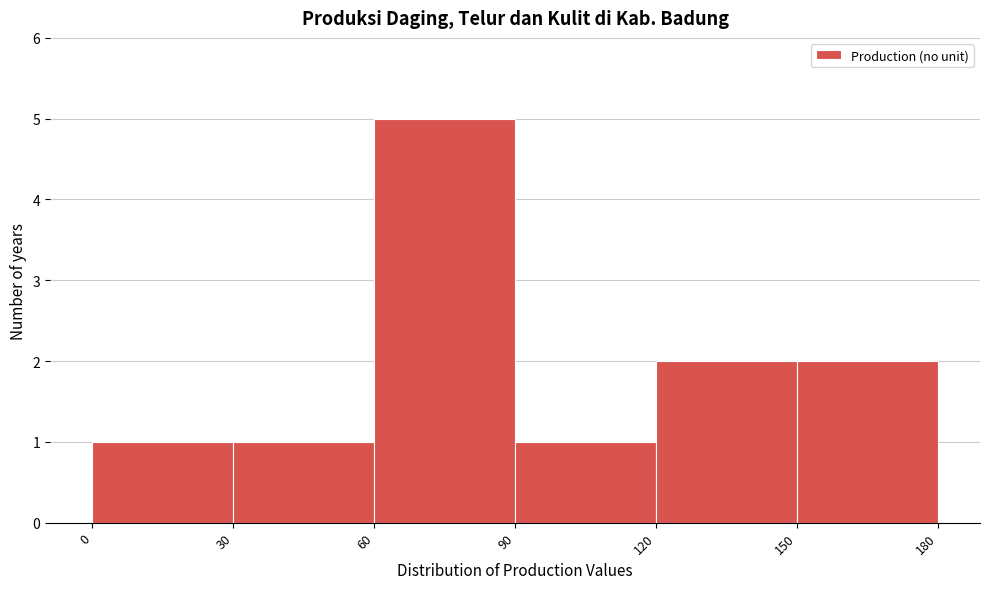

Reading left to right, transcribe this chart: for each bar, give the range it covers on the x-axis and its height. The values are not printed on the chart, so give them approximately, as read against the axis.

0 to 30: 1
30 to 60: 1
60 to 90: 5
90 to 120: 1
120 to 150: 2
150 to 180: 2